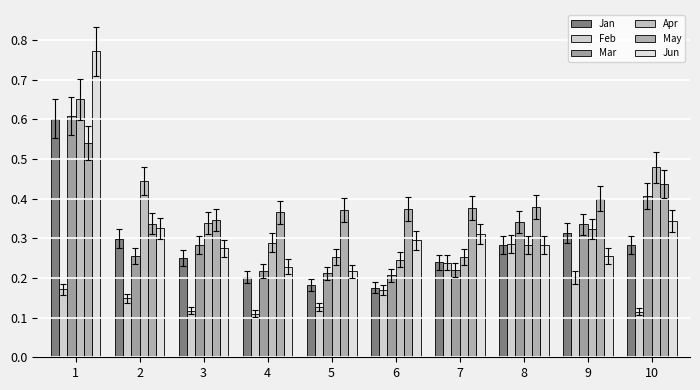

At which category is the sum across all series the highest?

1